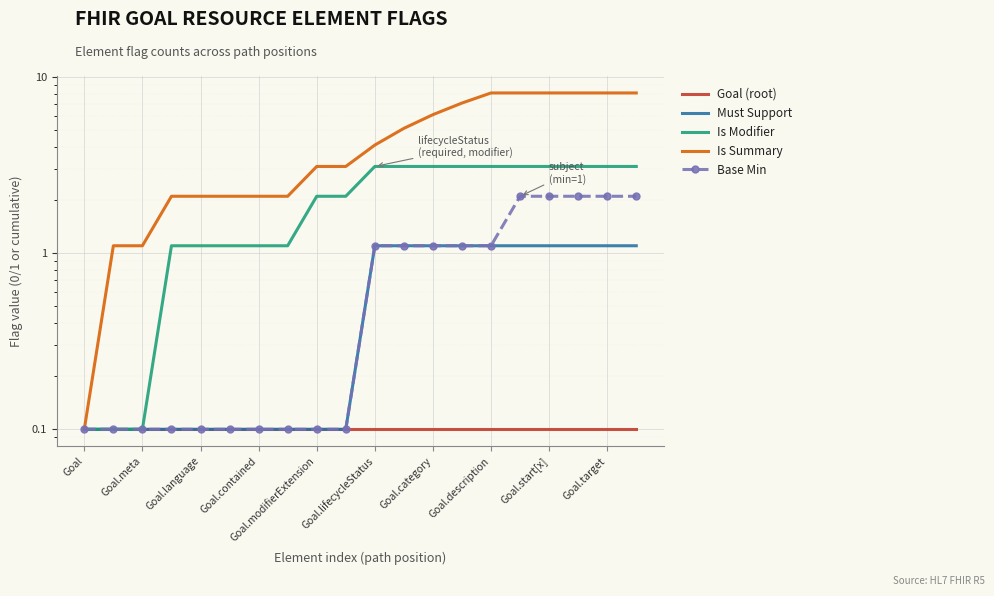

Is it true that Is Modifier equals 1.3 at Goal.lifecycleStatus?

False